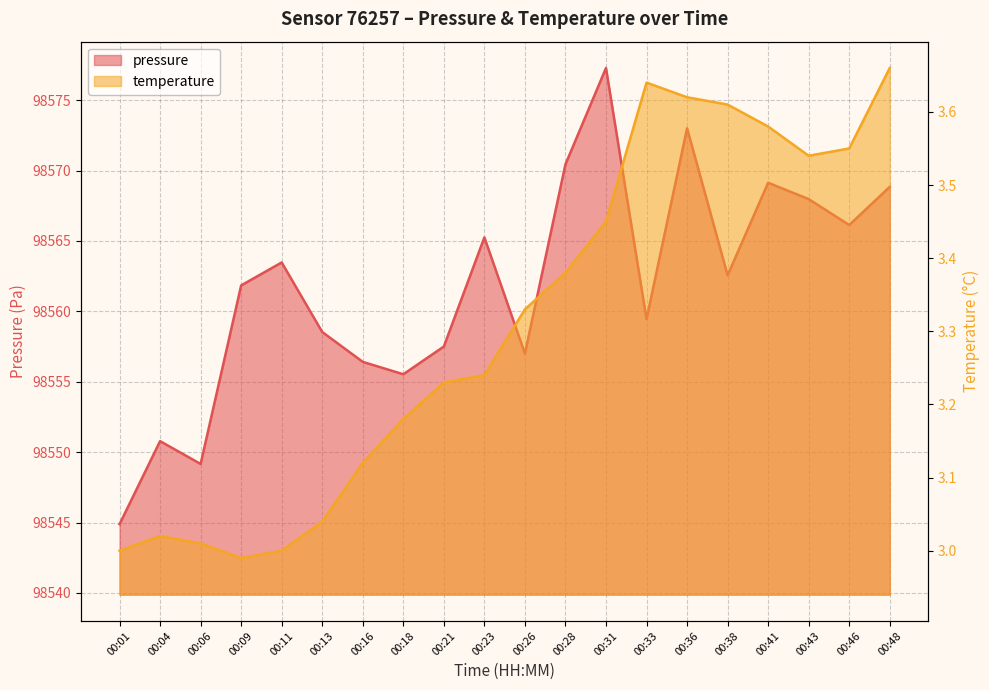

At which category is the sum across all series the highest?

00:31